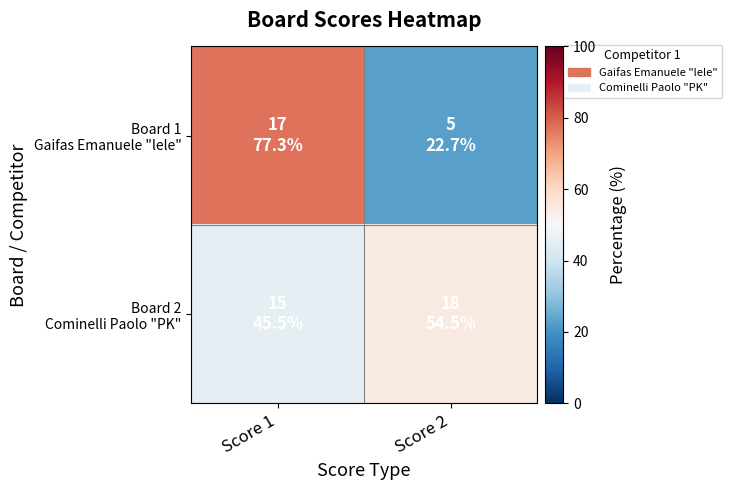

What is the spread (max minus min) of values at Score 1?

31.8